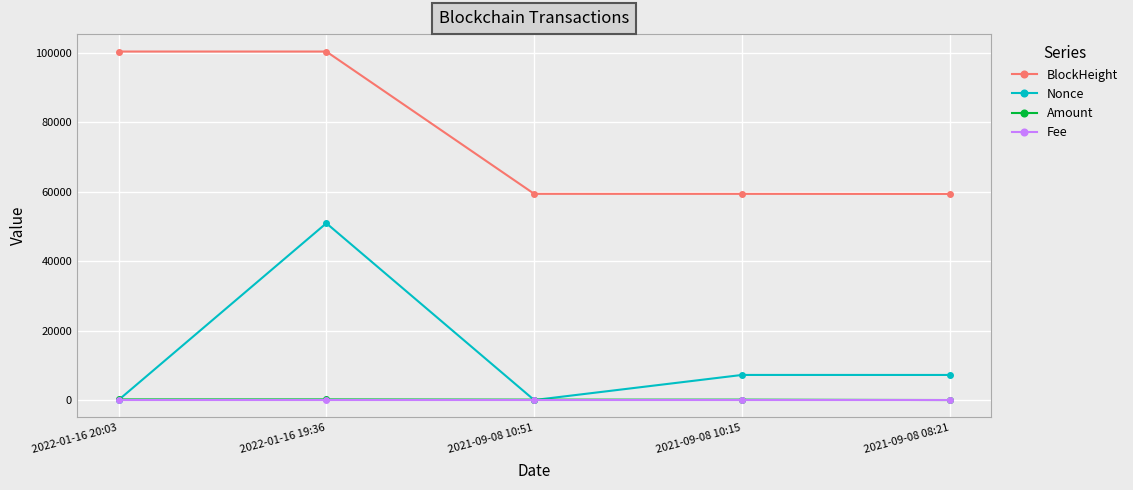

Which series has the largest total across all categories?

BlockHeight